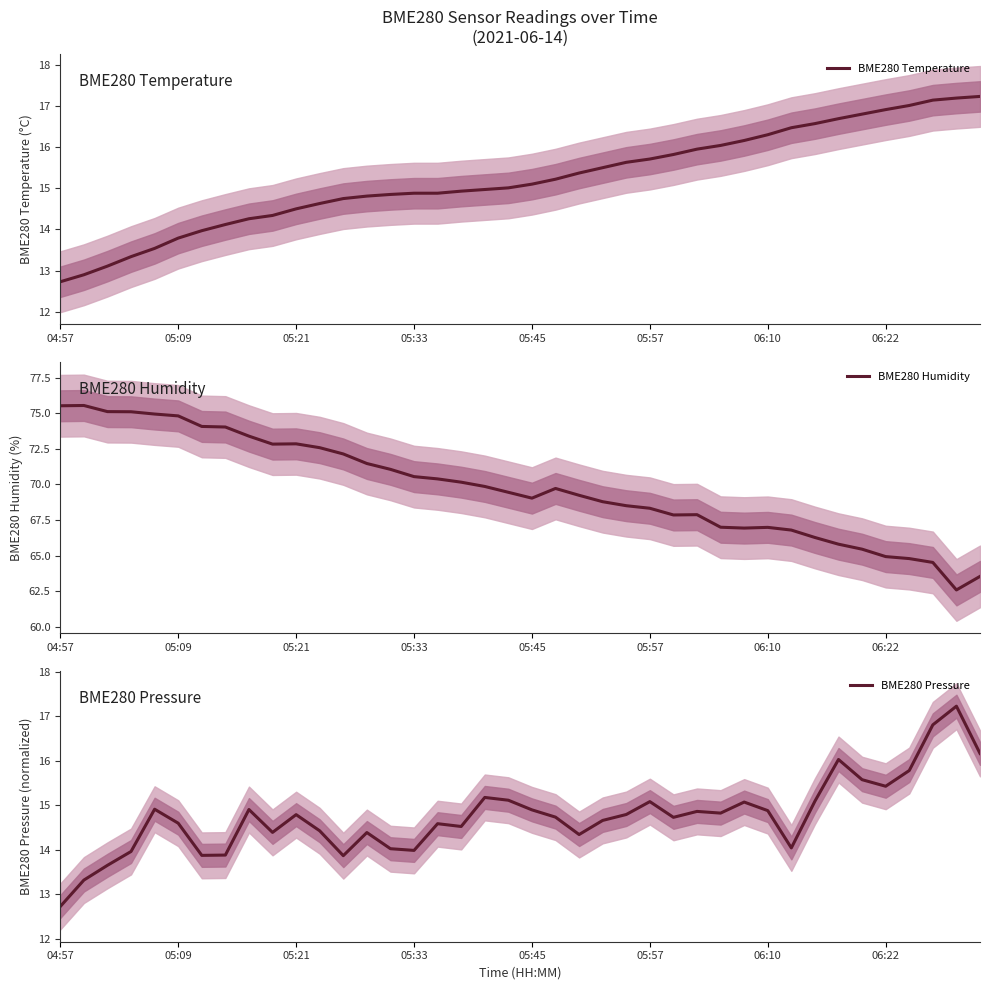

At how many categories does at least one series exceed 73?

9